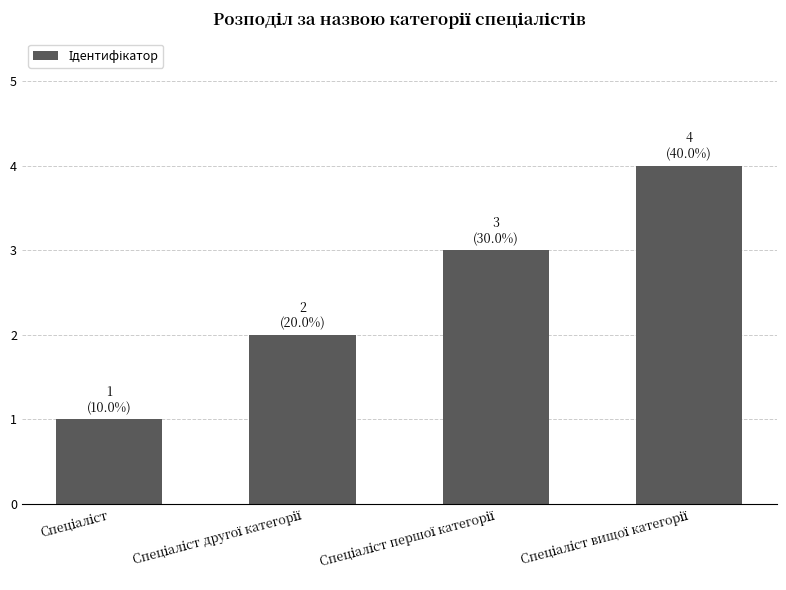

What is the maximum value shown in the chart?

4